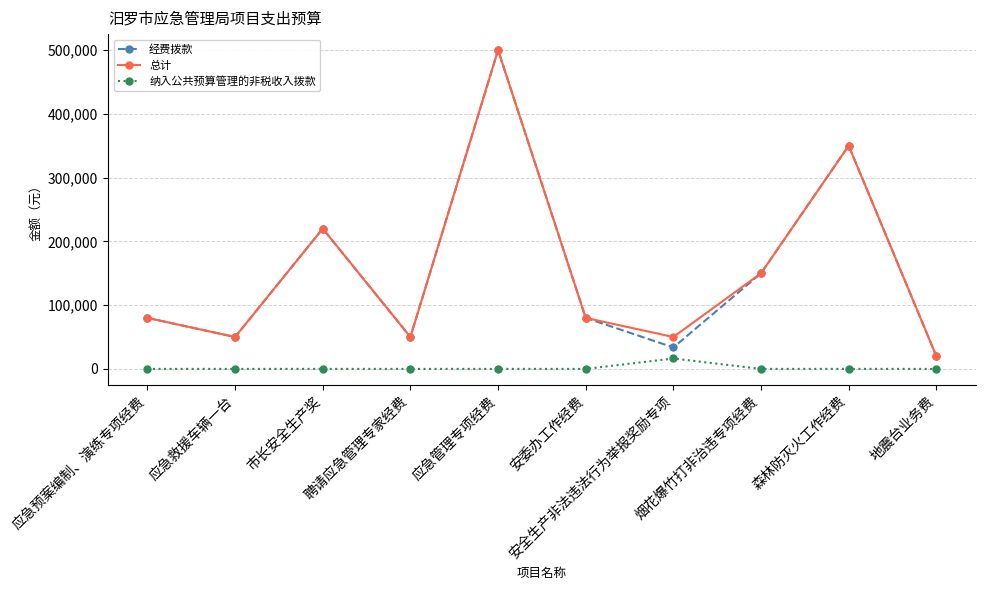

Reading left to right, what are all the values shown in this chart?

经费拨款: 应急预案编制、演练专项经费=80000	应急救援车辆一台=50000	市长安全生产奖=220000	聘请应急管理专家经费=50000	应急管理专项经费=500000	安委办工作经费=80000	安全生产非法违法行为举报奖励专项=33662	烟花爆竹打非治违专项经费=150000	森林防灭火工作经费=350000	地震台业务费=20000
总计: 应急预案编制、演练专项经费=80000	应急救援车辆一台=50000	市长安全生产奖=220000	聘请应急管理专家经费=50000	应急管理专项经费=500000	安委办工作经费=80000	安全生产非法违法行为举报奖励专项=50000	烟花爆竹打非治违专项经费=150000	森林防灭火工作经费=350000	地震台业务费=20000
纳入公共预算管理的非税收入拨款: 应急预案编制、演练专项经费=0	应急救援车辆一台=0	市长安全生产奖=0	聘请应急管理专家经费=0	应急管理专项经费=0	安委办工作经费=0	安全生产非法违法行为举报奖励专项=16338	烟花爆竹打非治违专项经费=0	森林防灭火工作经费=0	地震台业务费=0